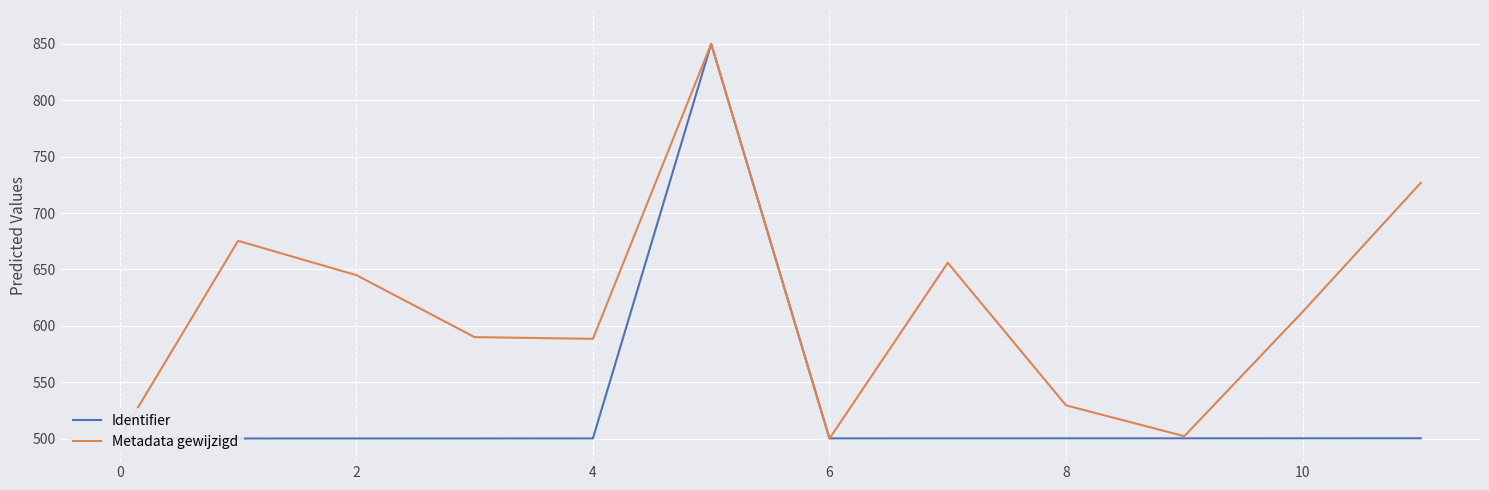

What is the average value of the Metadata gewijzigd series?

614.7